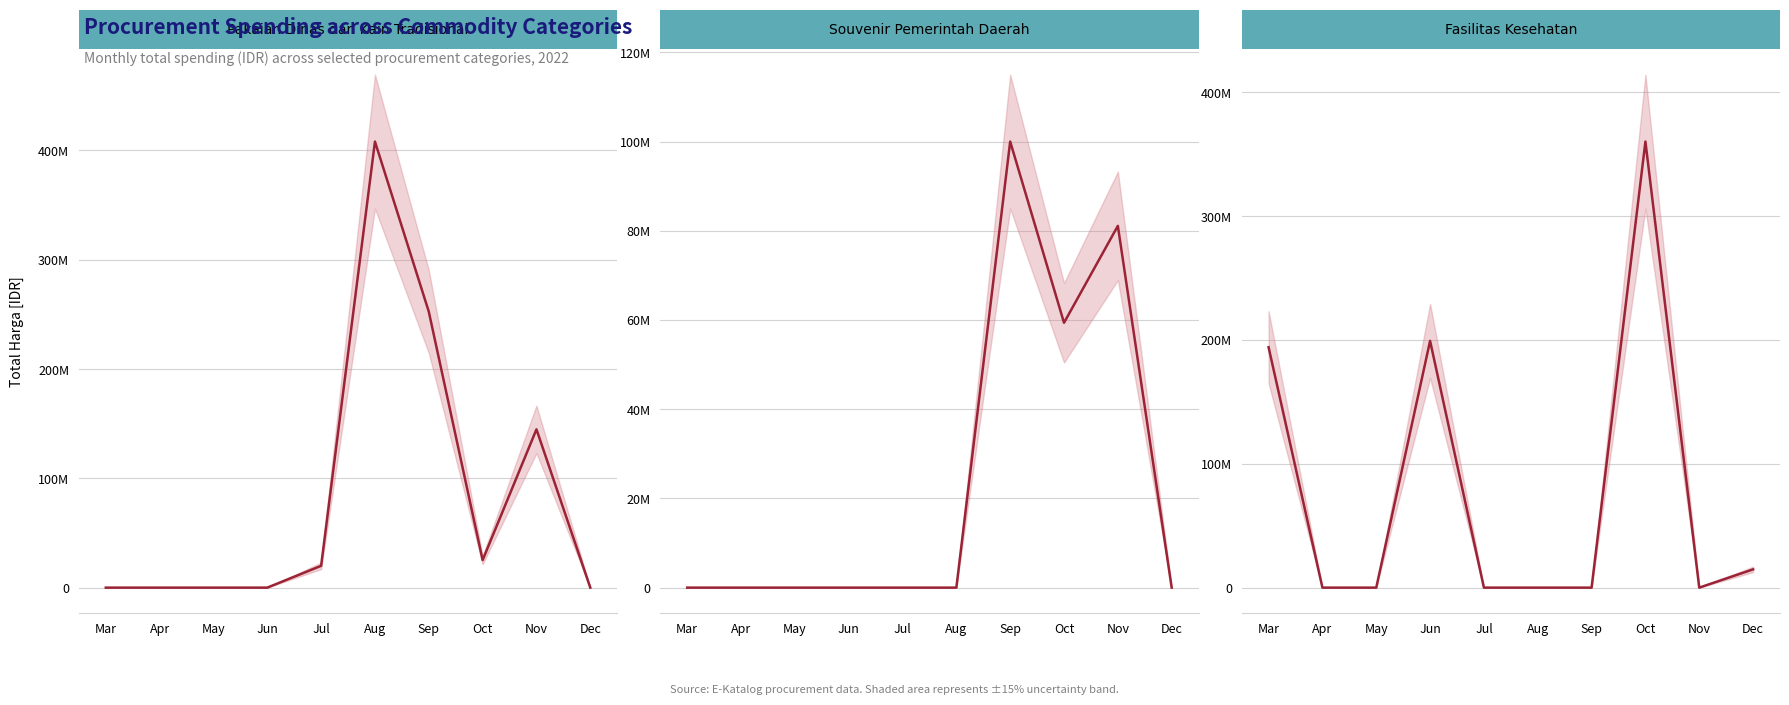

At which label does Fasilitas Kesehatan reach its peak?

Oct